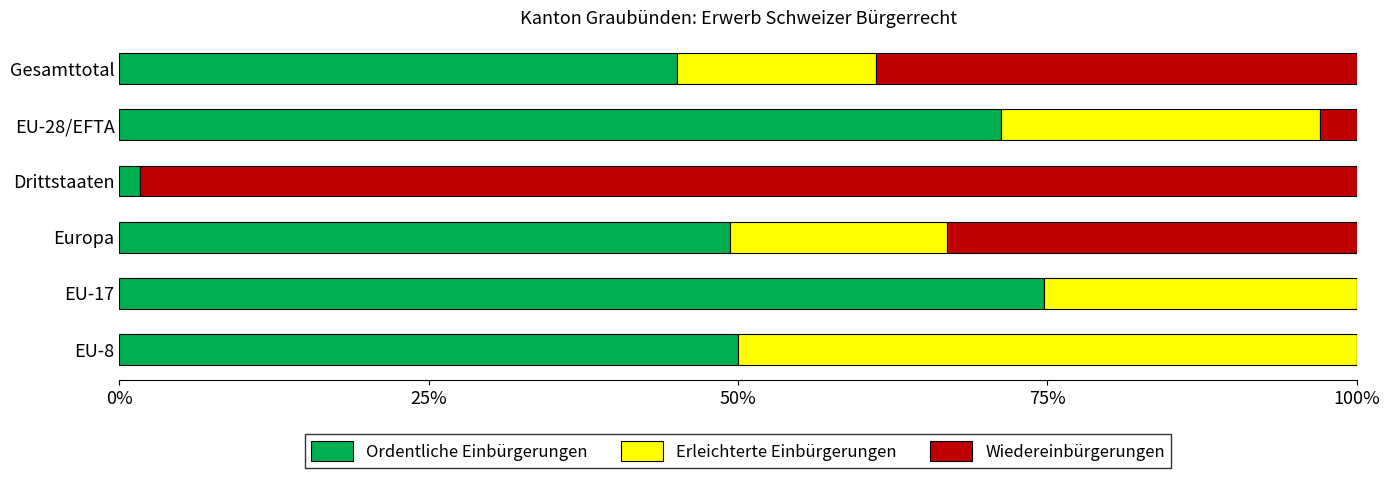

The value of Ordentliche Einbürgerungen at Europa is 32.8. True or false?

False